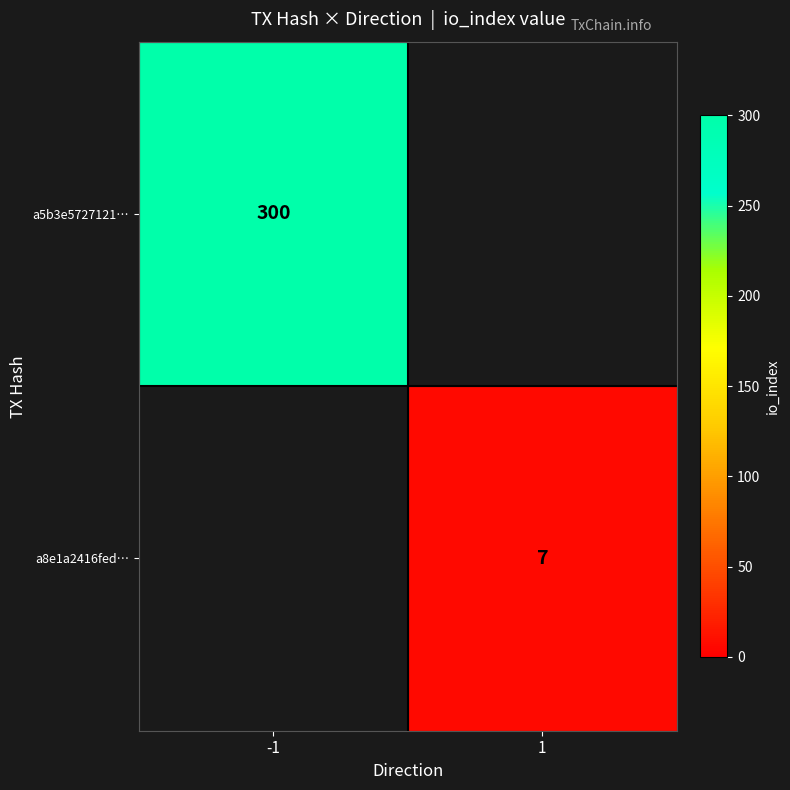

The a8e1a2416fed… series shows 7 at 1. True or false?

True